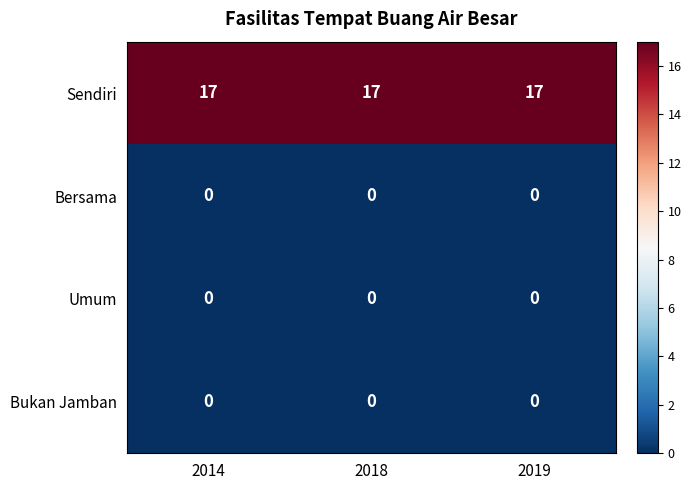

What is the maximum value for Sendiri?

17